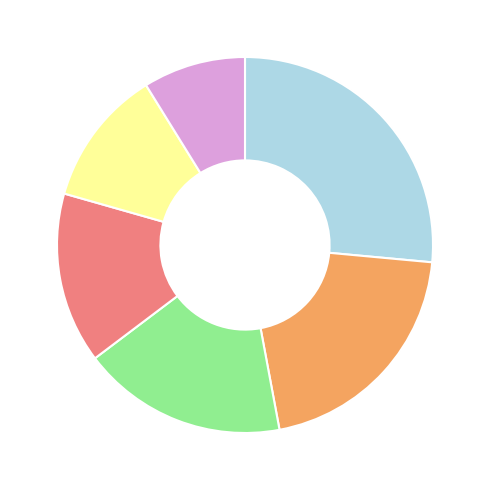

Does any single category account for the majority?

No